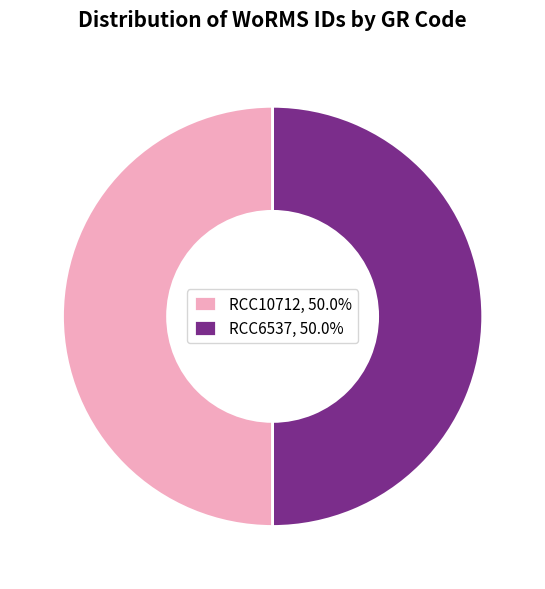

What is the ratio of the value at RCC6537, 50.0% to the value at RCC10712, 50.0%?

1.0